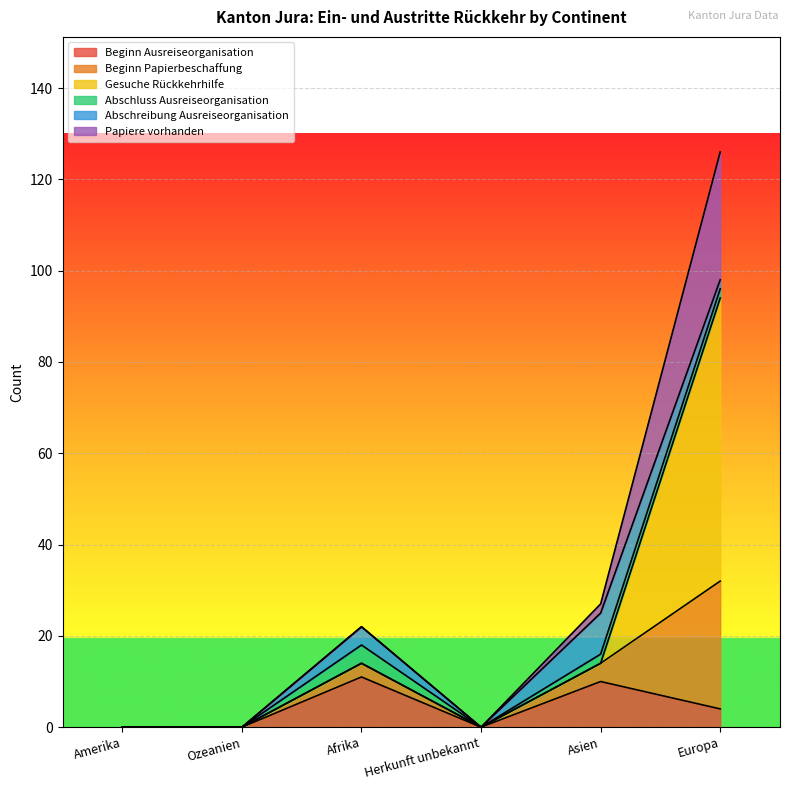

At which category is the sum across all series the highest?

Europa